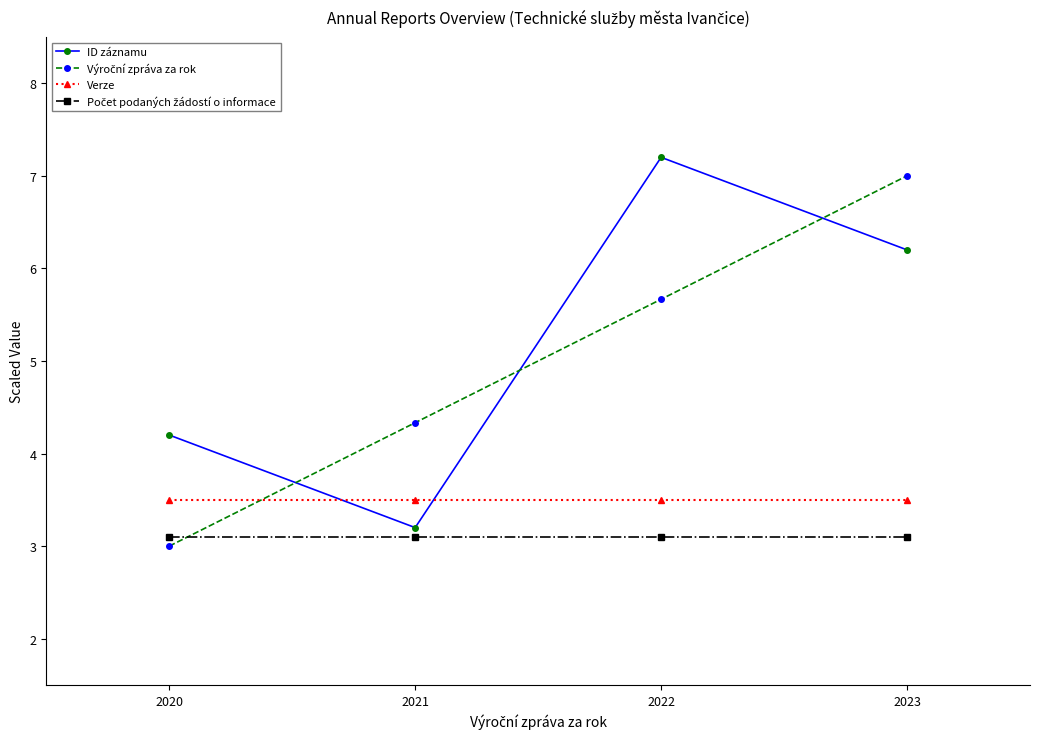

What is the sum of the ID záznamu values at 2020 and 2022?

11.4